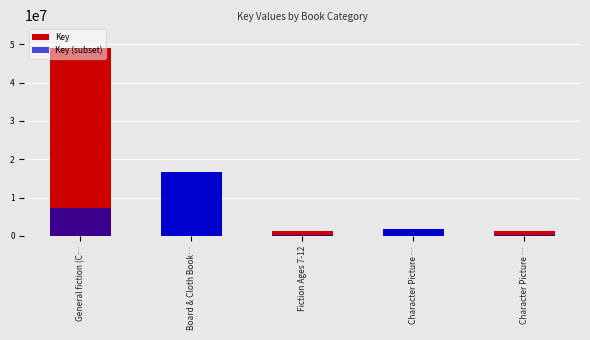

How many groups of bars are there?

5